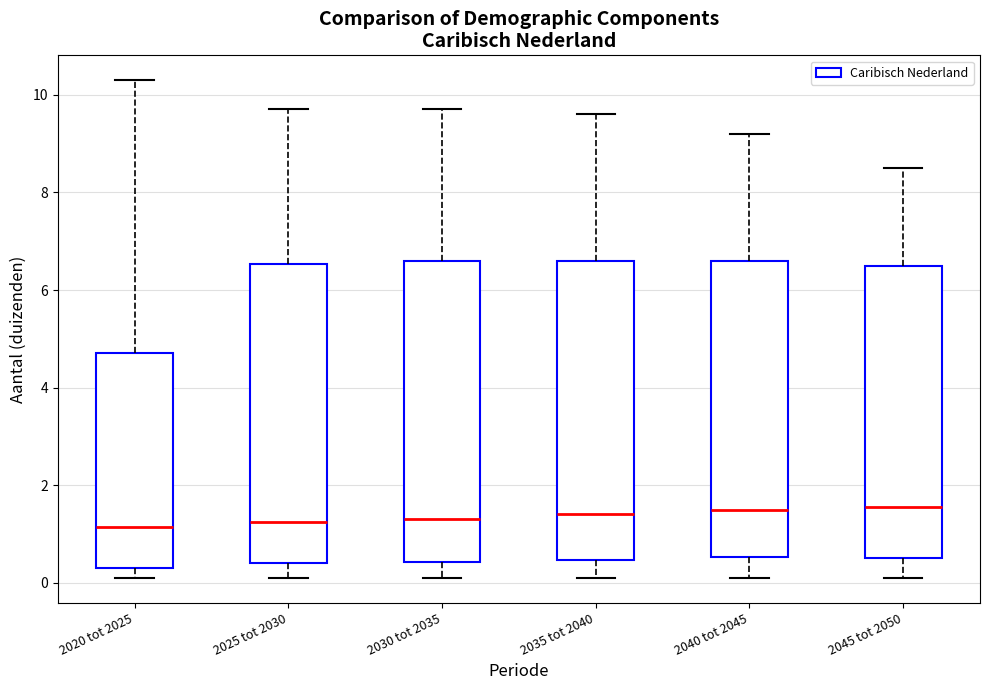

Reading left to right, transcribe this box plot: for each box, give where its median line is, the range the box spans, and where its two whiskers end, as read against the y-axis. The values are not printed on the chart, so give them approximately, as read against the axis.

2020 tot 2025: median 1.2, box 0.4 to 4.8, whiskers 0.2 to 10.4
2025 tot 2030: median 1.2, box 0.4 to 6.6, whiskers 0.2 to 9.8
2030 tot 2035: median 1.4, box 0.4 to 6.6, whiskers 0.2 to 9.8
2035 tot 2040: median 1.4, box 0.4 to 6.6, whiskers 0.2 to 9.6
2040 tot 2045: median 1.6, box 0.6 to 6.6, whiskers 0.2 to 9.2
2045 tot 2050: median 1.6, box 0.6 to 6.6, whiskers 0.2 to 8.6